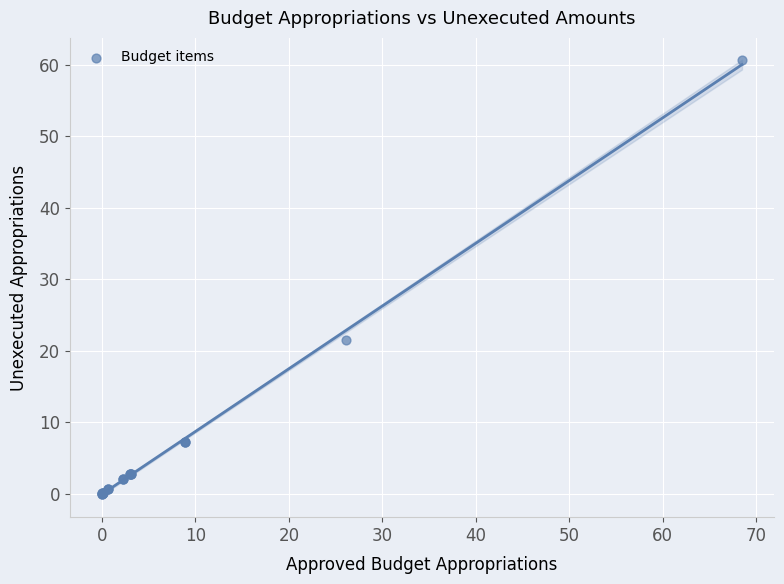

What Y value in the scatter plot is closest to 30?

21.5